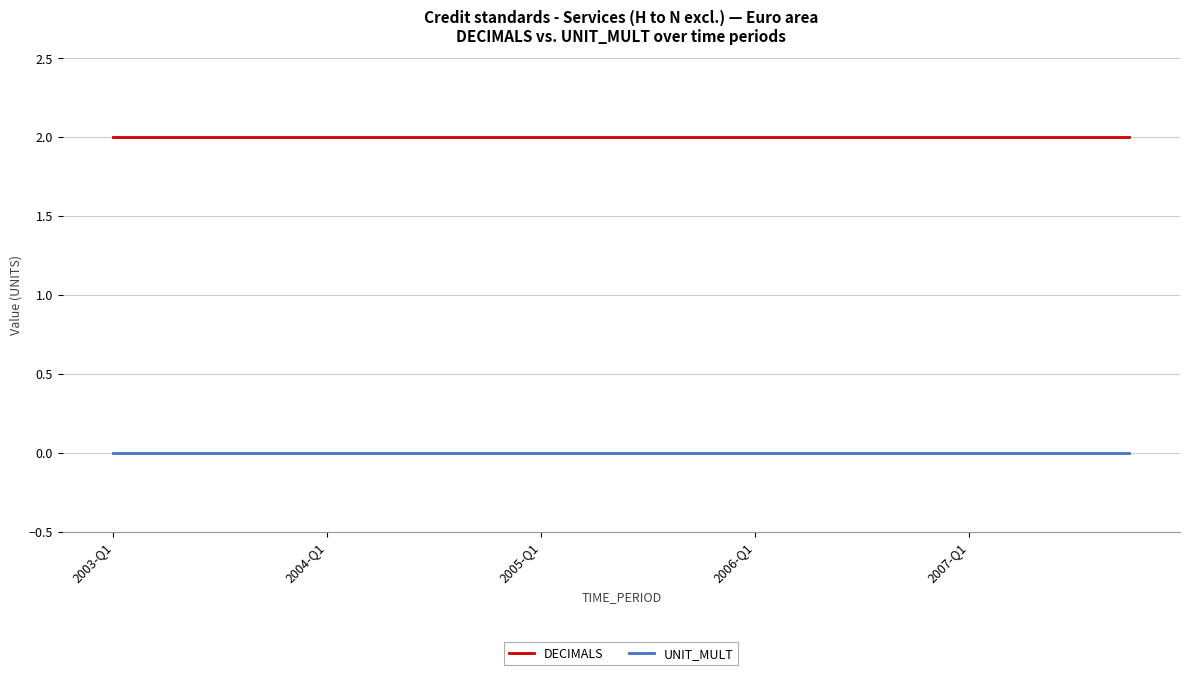

List the series in order of their overall mean, highest first.

DECIMALS, UNIT_MULT